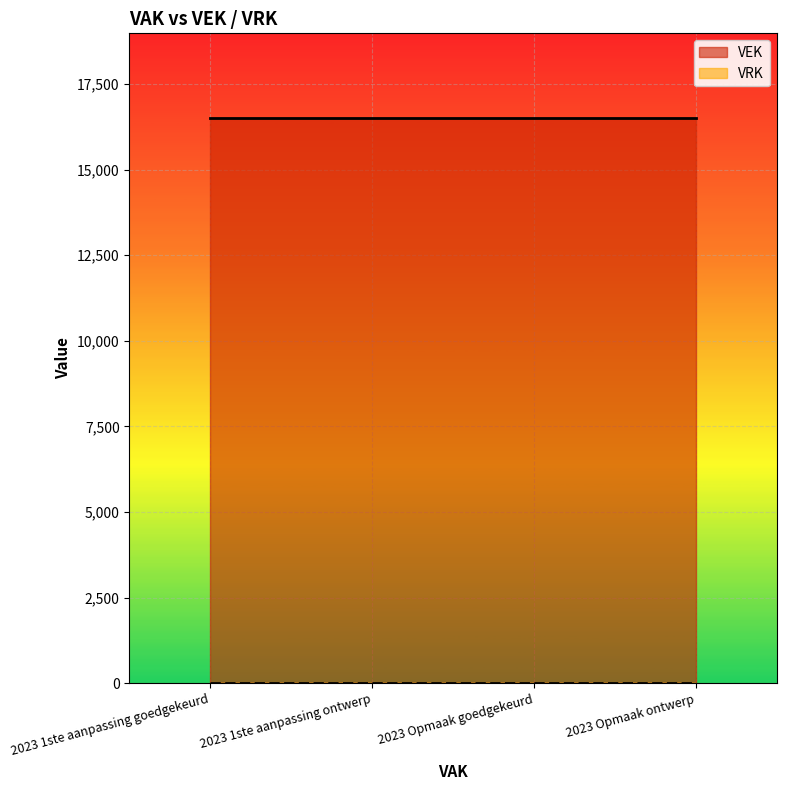

Rank the series by their average value, from highest to lowest.

VEK, VRK